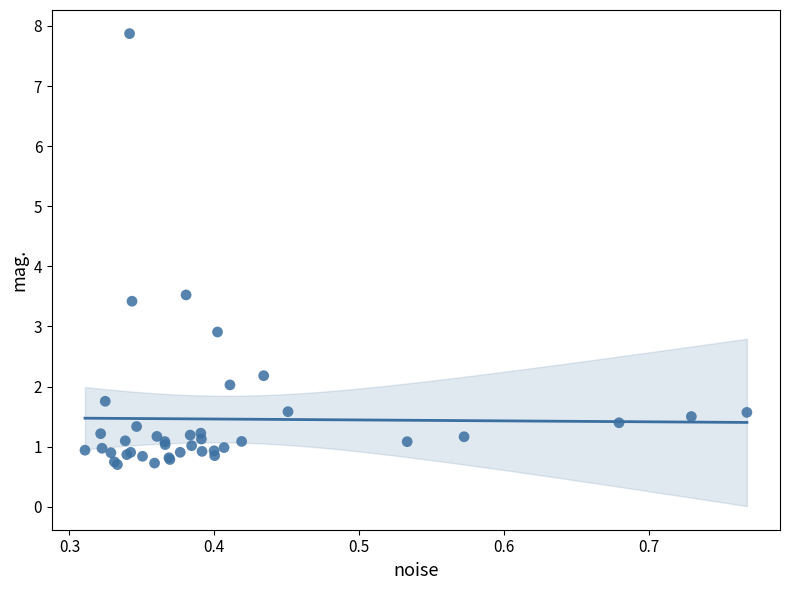

What Y value in the scatter plot is closest to 4?

3.5